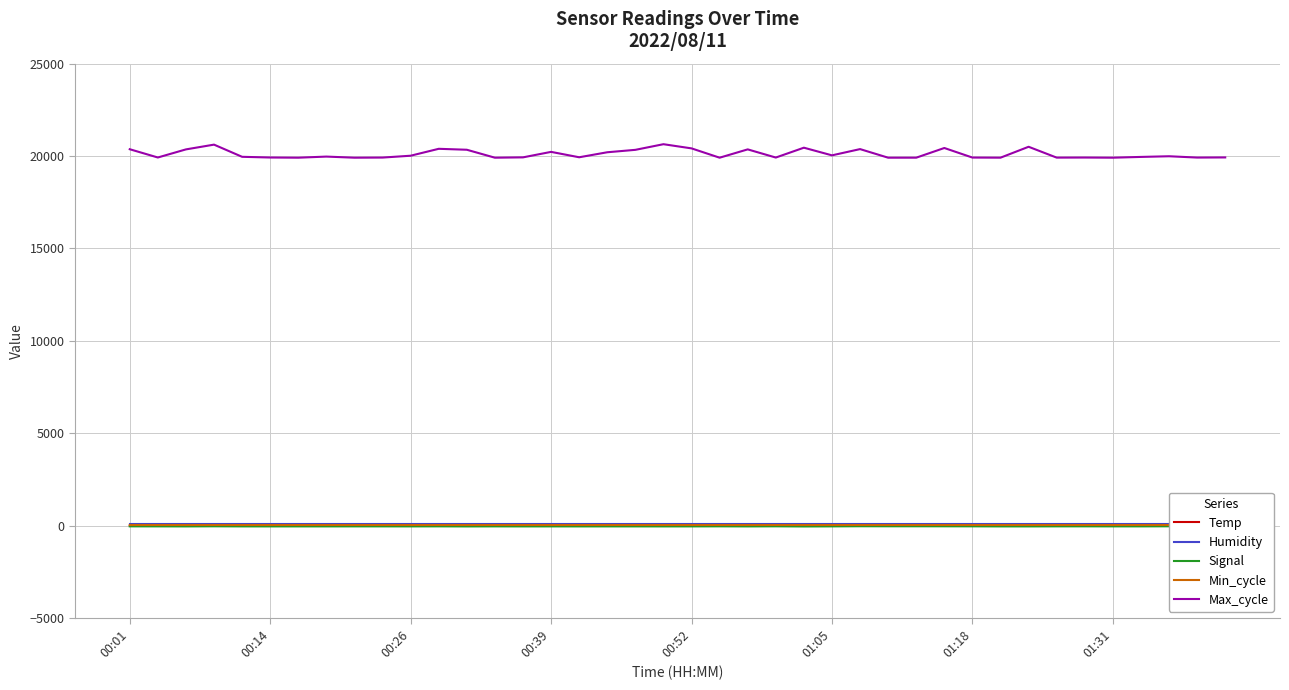

At which label is Signal closest to -36?

00:01